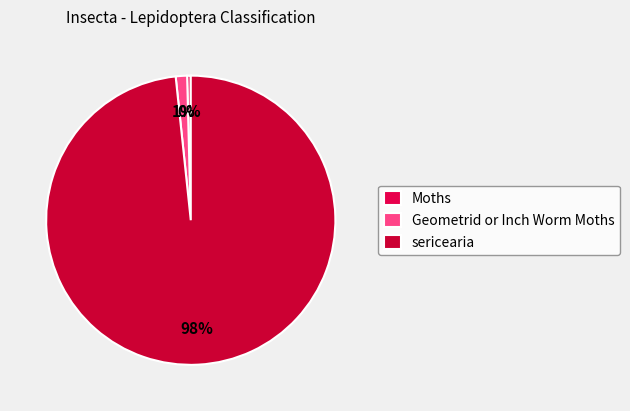

Count the number of slices in the pie.

3